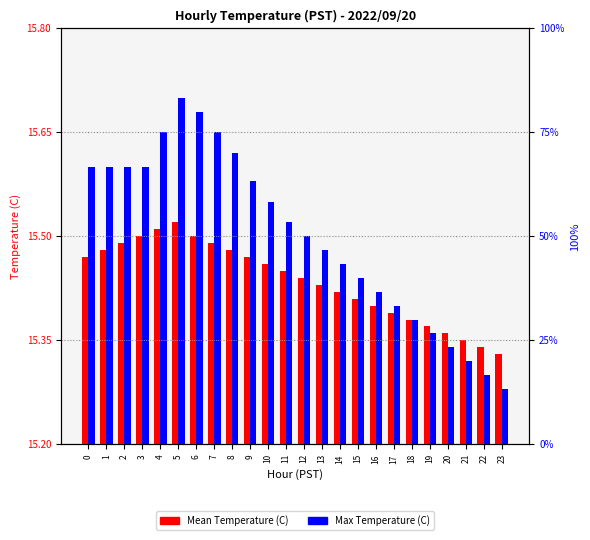

True or false: Mean Temperature (C) has a value of 15.5 at 1.

True